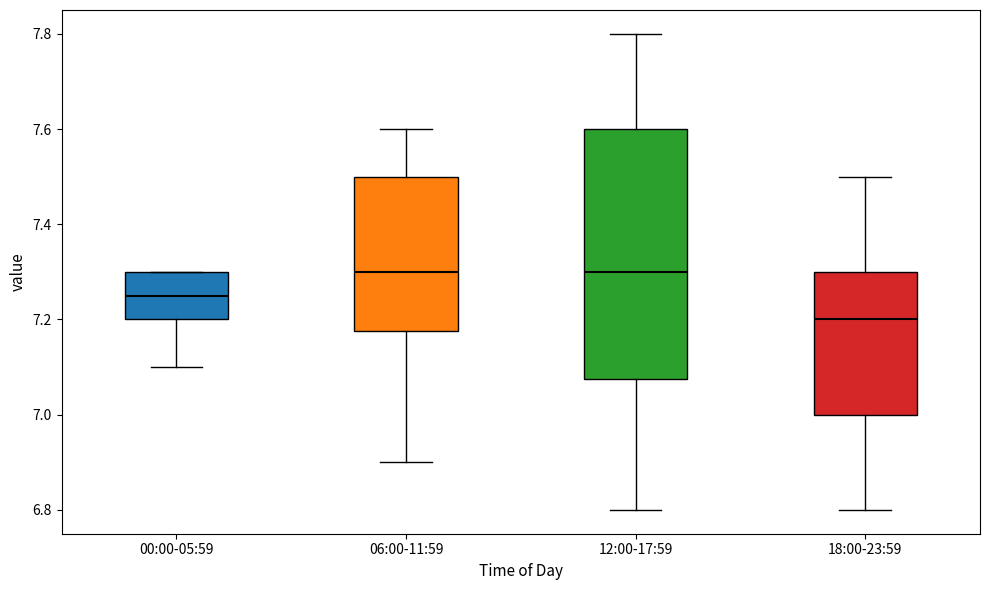

Reading left to right, transcribe this box plot: for each box, give where its median line is, the range the box spans, and where its two whiskers end, as read against the y-axis. The values are not printed on the chart, so give them approximately, as read against the axis.

00:00-05:59: median 7.26, box 7.20 to 7.30, whiskers 7.10 to 7.30
06:00-11:59: median 7.30, box 7.18 to 7.50, whiskers 6.90 to 7.60
12:00-17:59: median 7.30, box 7.08 to 7.60, whiskers 6.80 to 7.80
18:00-23:59: median 7.20, box 7.00 to 7.30, whiskers 6.80 to 7.50